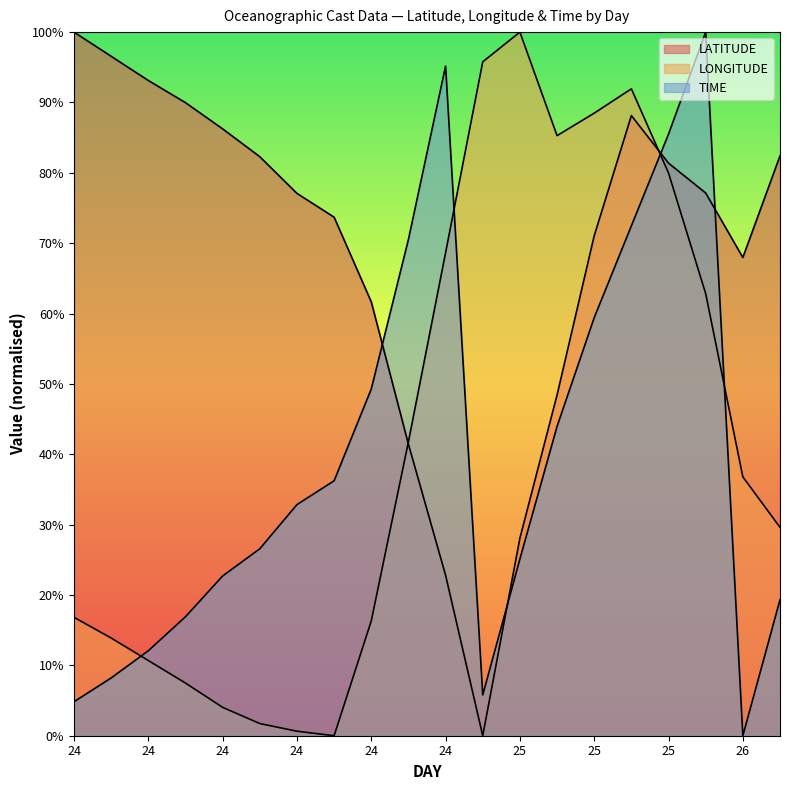

What are all the series names shown in the legend?

LATITUDE, LONGITUDE, TIME